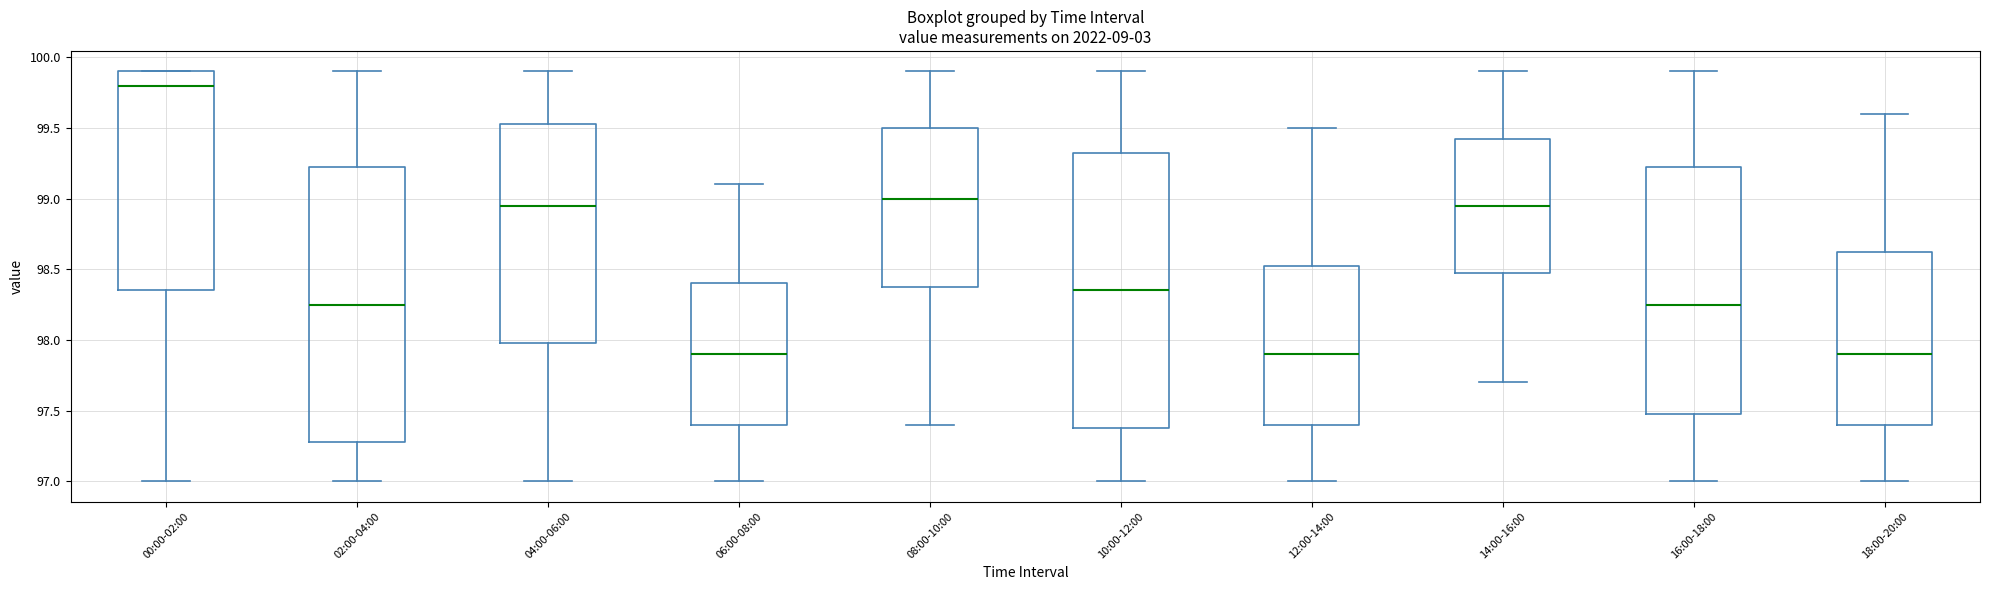

Where does the lower whisker of the box for 08:00-10:00 end on the y-axis? The values are not printed on the chart, so give them approximately, as read against the axis.

97.40